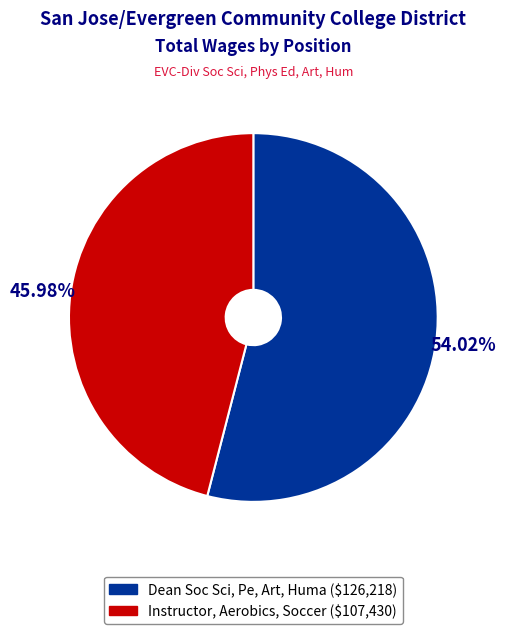

How many segments does this pie chart have?

2